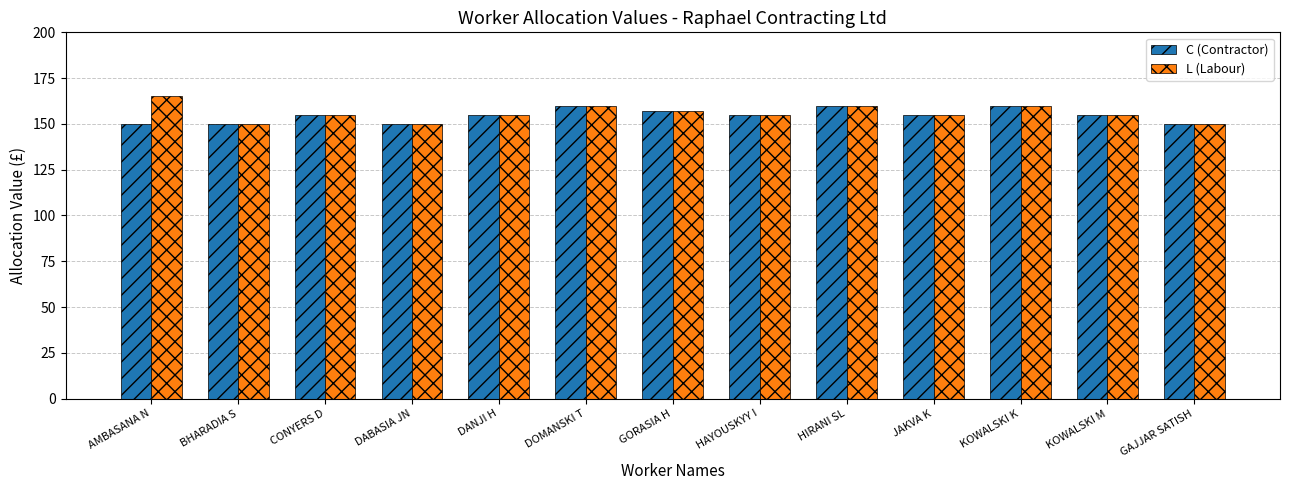

Reading left to right, transcribe all the data shown in this chart.

C (Contractor): 150	150	155	150	155	160	157	155	160	155	160	155	150
L (Labour): 165	150	155	150	155	160	157	155	160	155	160	155	150